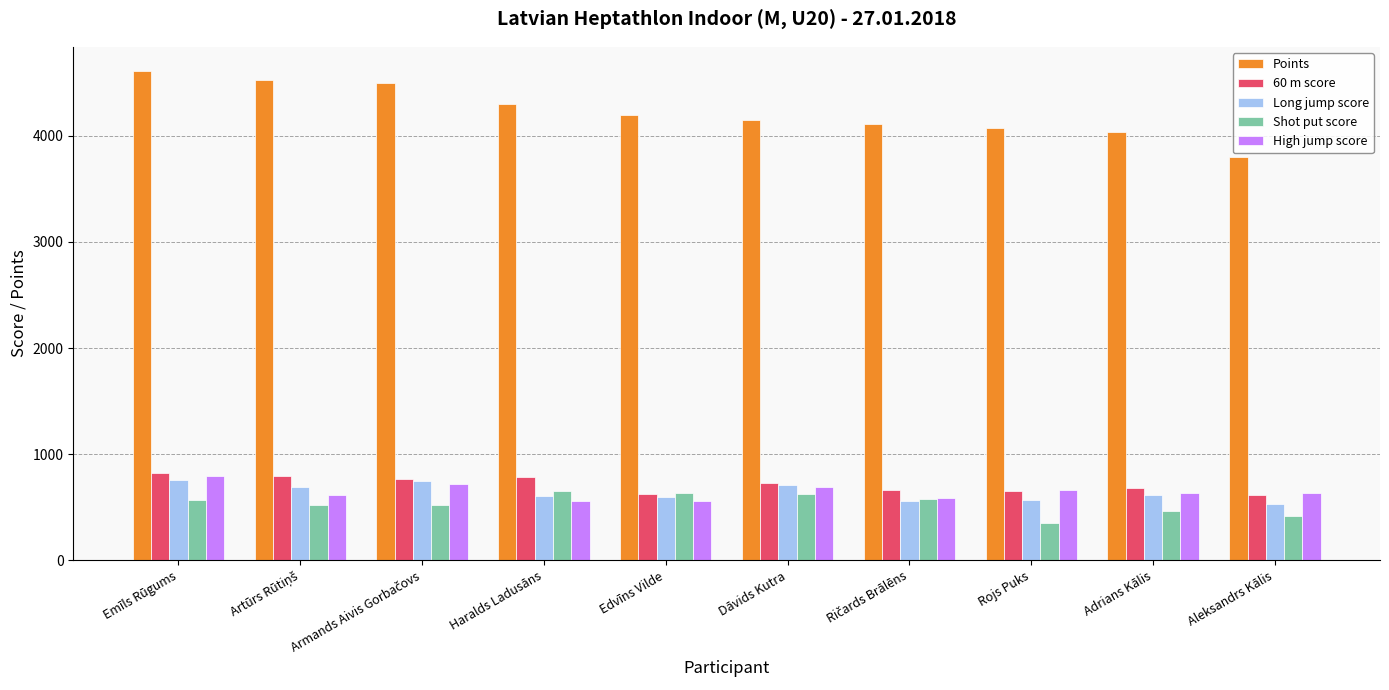

The value of Long jump score at Rojs Puks is 741. True or false?

False